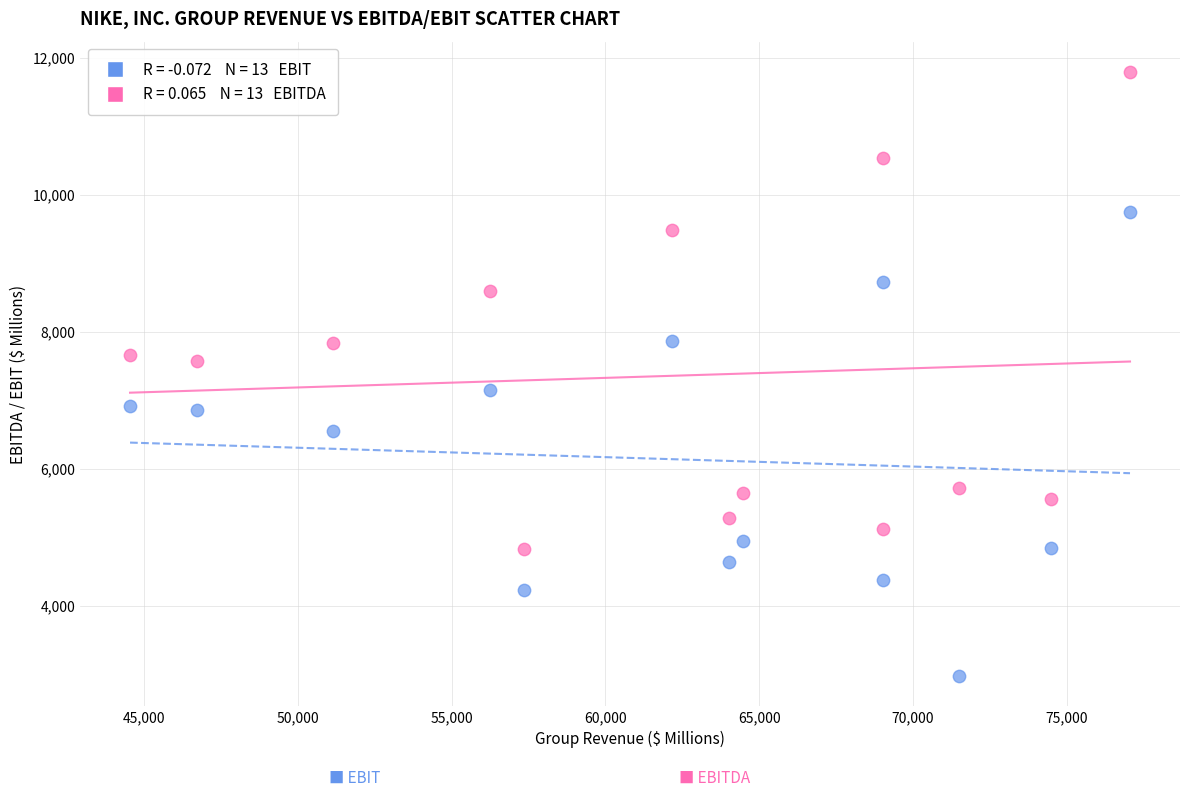

Count the number of points in this scatter plot.

26